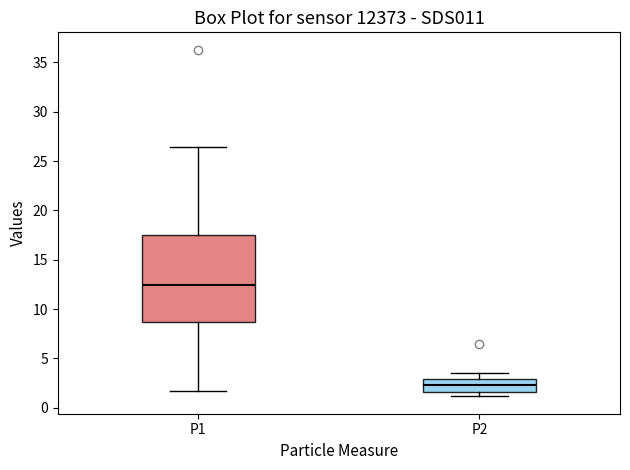

Reading left to right, transcribe this box plot: for each box, give where its median line is, the range the box spans, and where its two whiskers end, as read against the y-axis. The values are not printed on the chart, so give them approximately, as read against the axis.

P1: median 12.5, box 8.5 to 17.5, whiskers 1.5 to 26.5
P2: median 2.5, box 1.5 to 3.0, whiskers 1.0 to 3.5